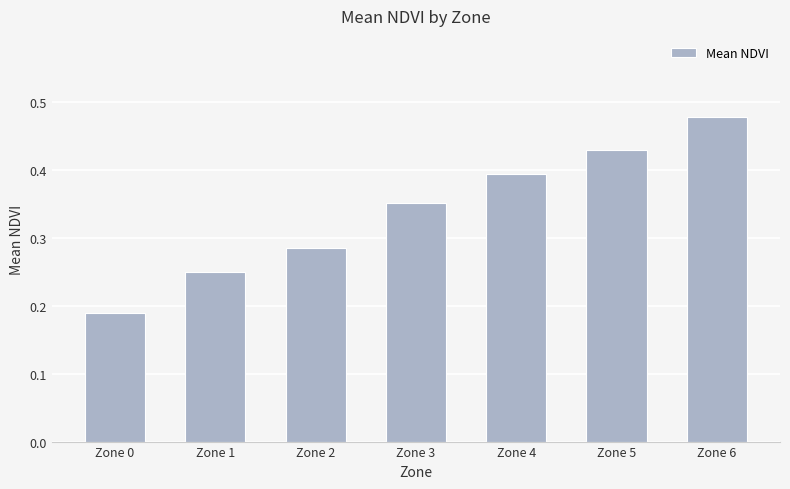

List the labels in order of value, smallest first.

Zone 0, Zone 1, Zone 2, Zone 3, Zone 4, Zone 5, Zone 6